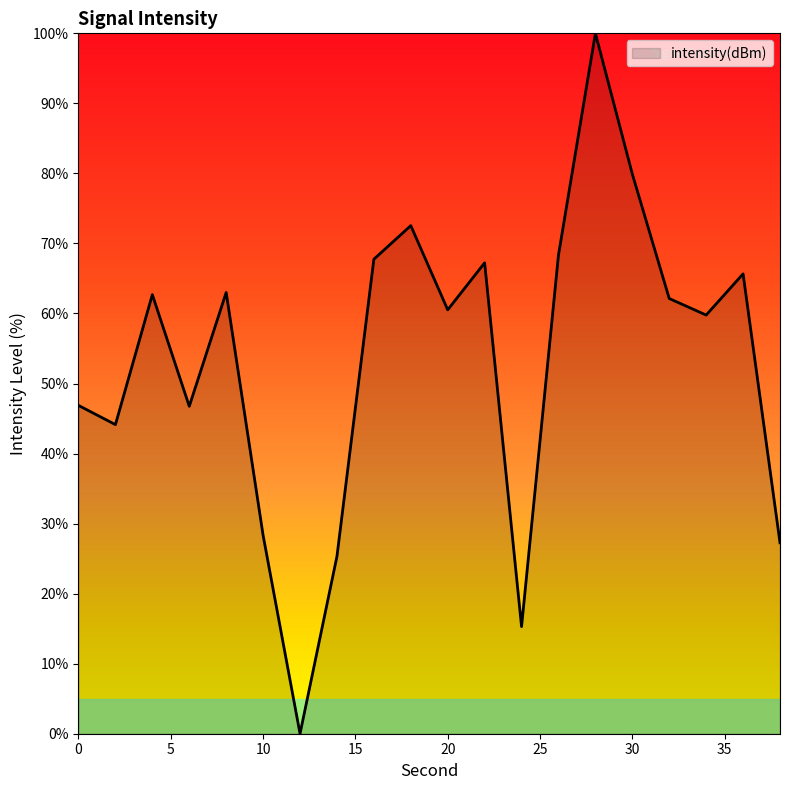

What is the difference between the maximum and minimum values?

100.0